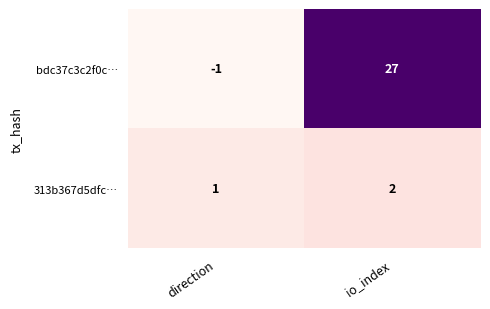

Reading left to right, what are all the values shown in this chart?

bdc37c3c2f0c…: direction=-1	io_index=27
313b367d5dfc…: direction=1	io_index=2